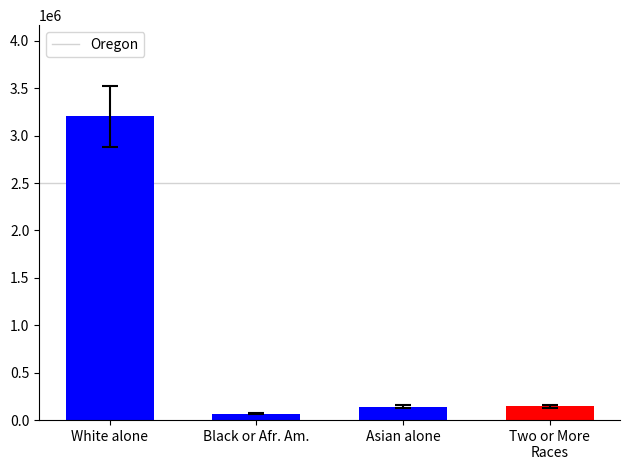

What is the ratio of the value at White alone to the value at Asian alone?

22.7